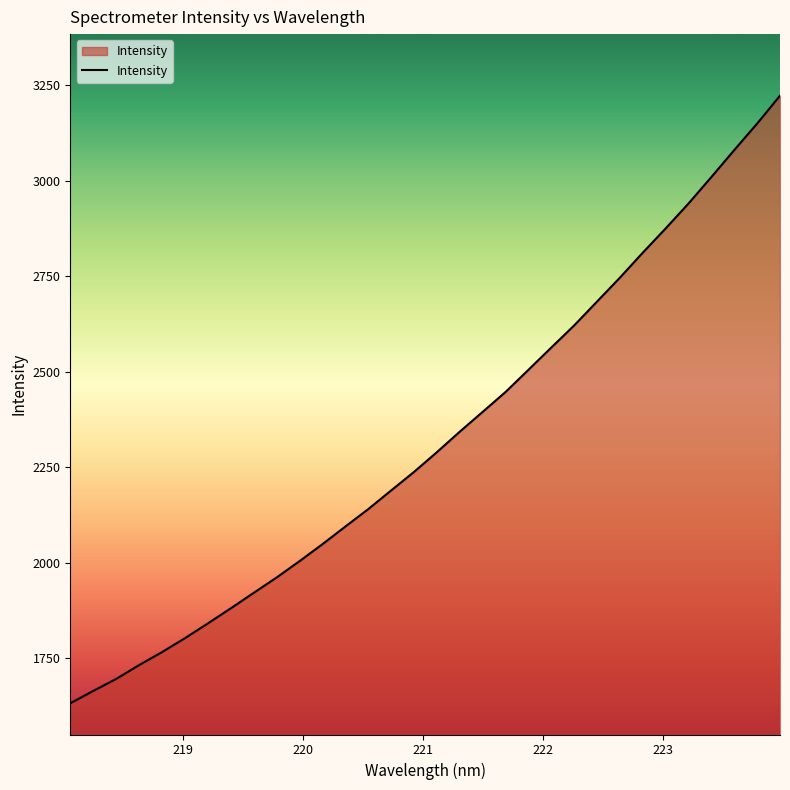

What is the minimum value shown in the chart?

1632.6